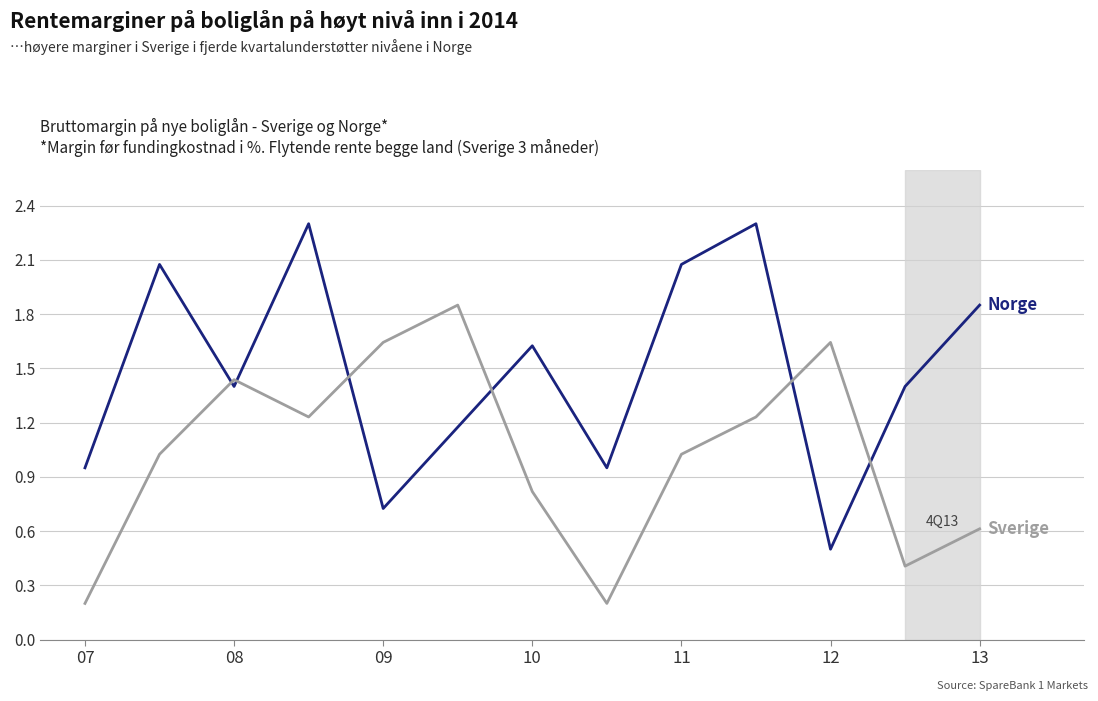

What is the maximum value shown in the chart?

2.3